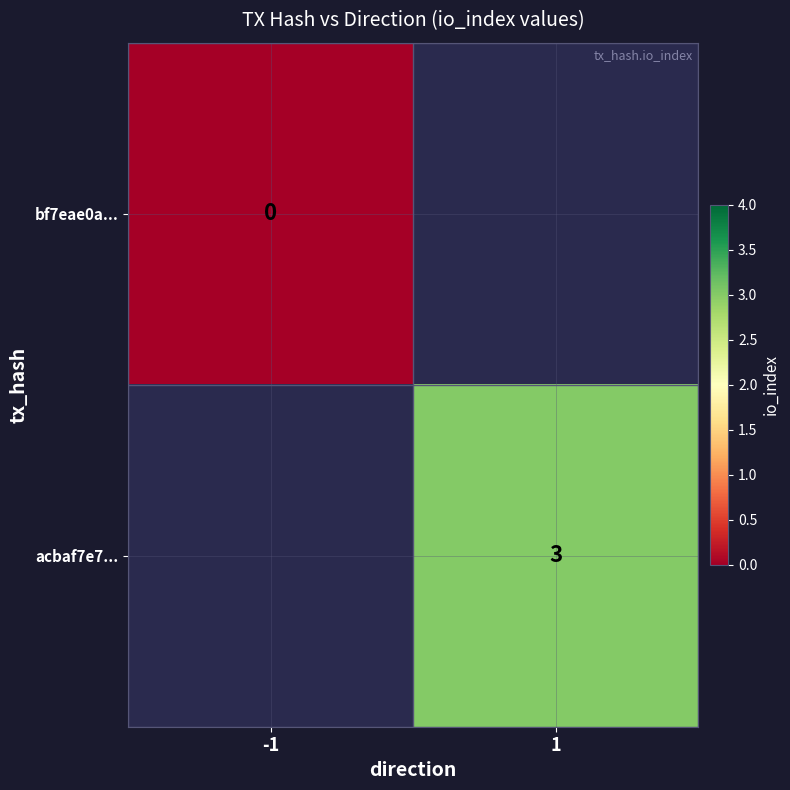

Is it true that acbaf7e7... equals 1.9 at 1?

False